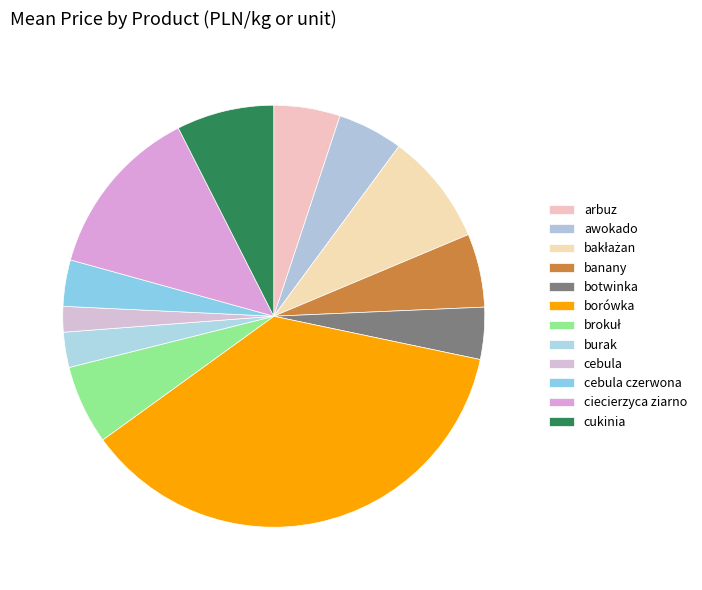

The botwinka slice represents 12% of the pie. True or false?

False